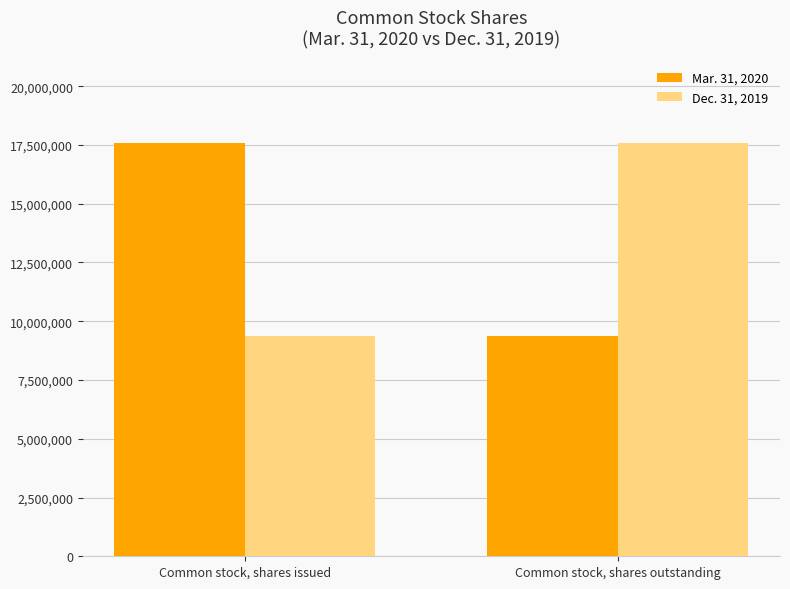

What is the label of the 1st bar from the right?

Common stock, shares outstanding